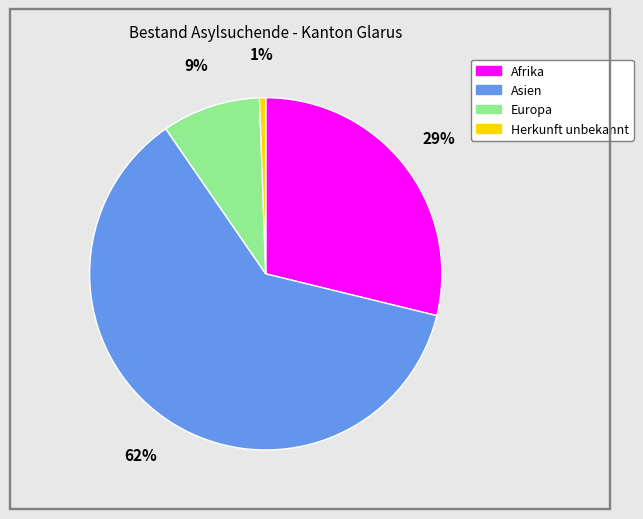

What percentage is the Afrika slice, to the nearest percent?

29%